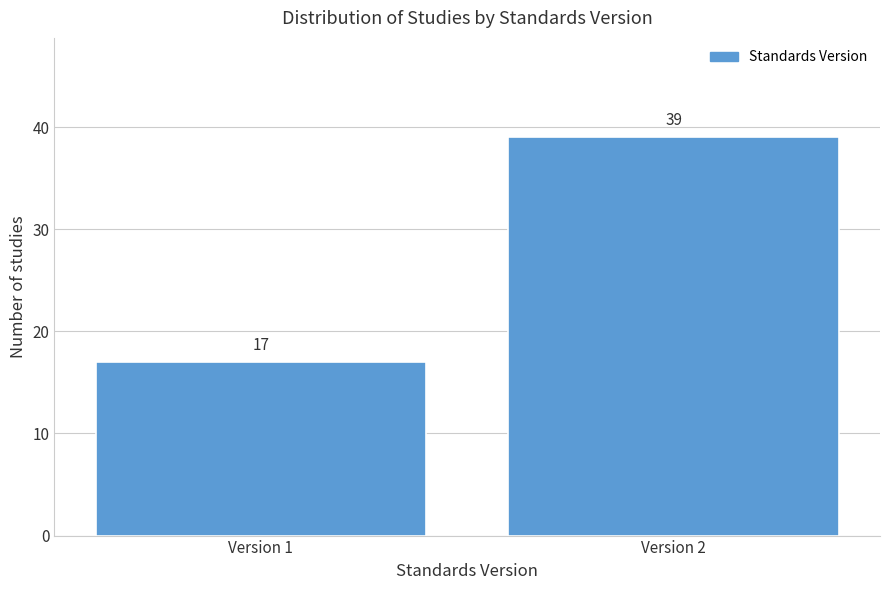

Reading left to right, what are all the values shown in this chart?

17	39